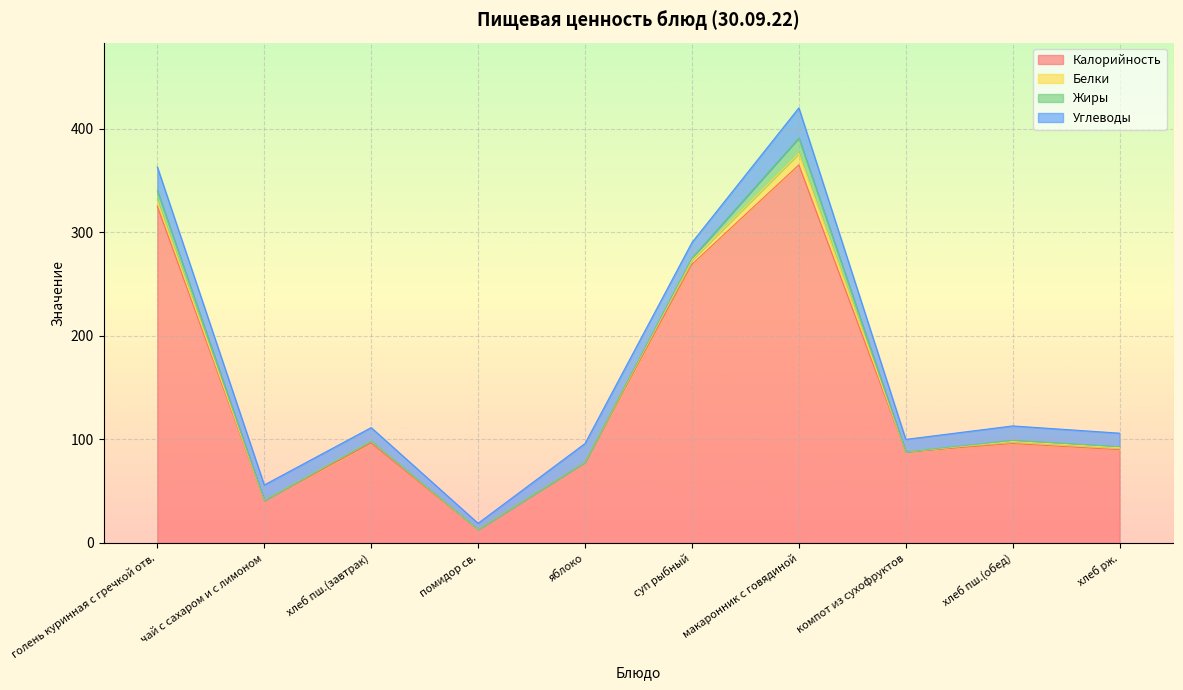

What is the highest value of the Калорийность series?

365.0